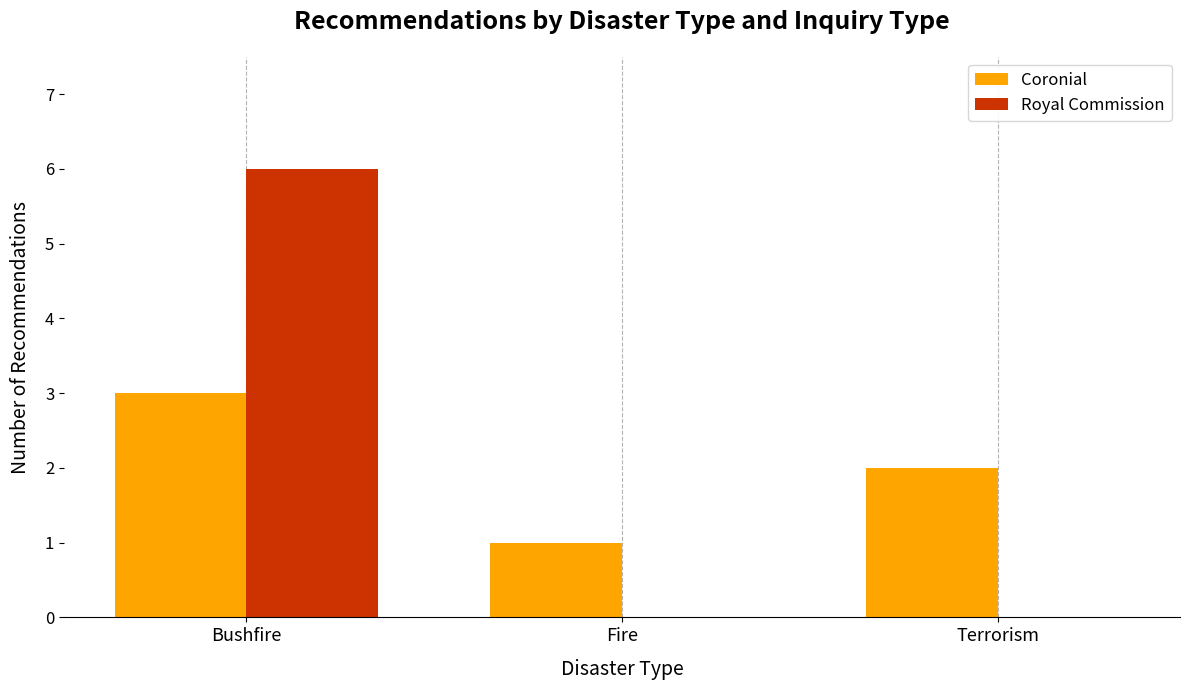

What are all the series names shown in the legend?

Coronial, Royal Commission